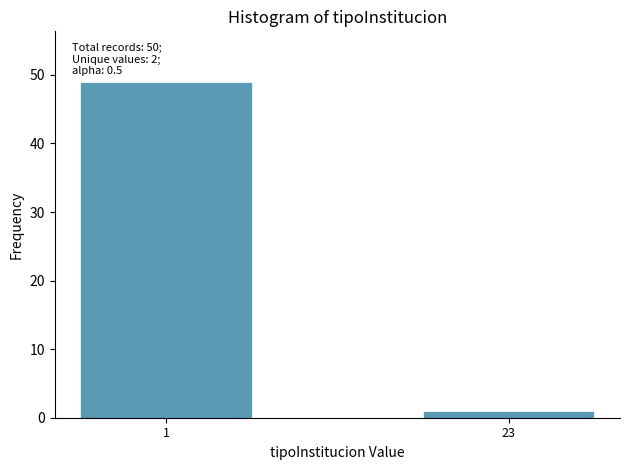

Reading left to right, list all the values displayed in this chart.

1=49	23=1